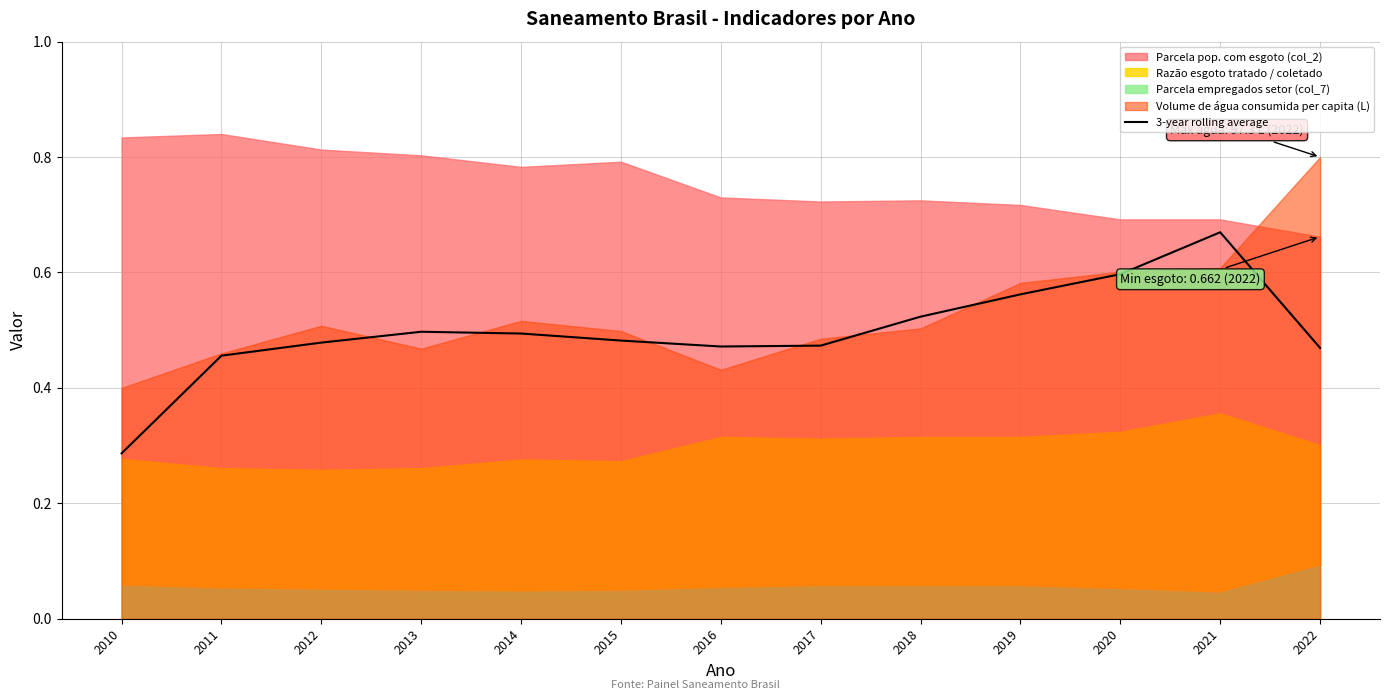

True or false: the data shows 0.5 at 2018.

True